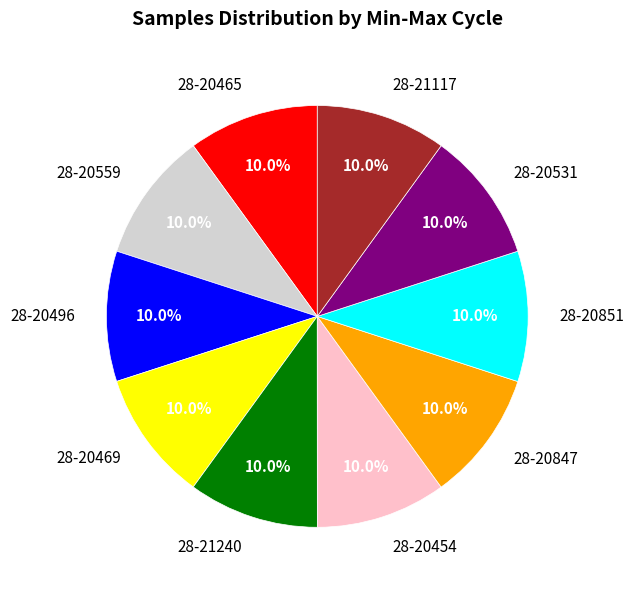

Is it true that 28-21240 is 10% of the pie?

True